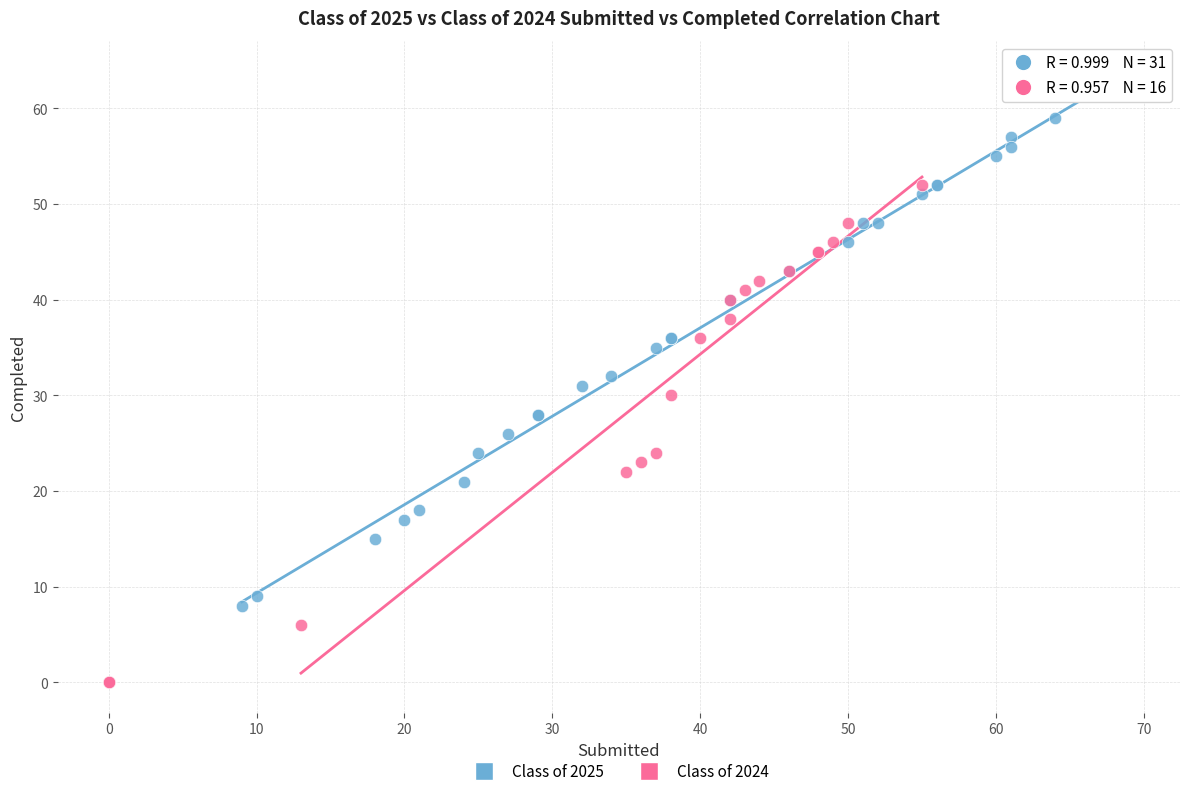

Which series reaches the minimum Y coordinate?

Class of 2024